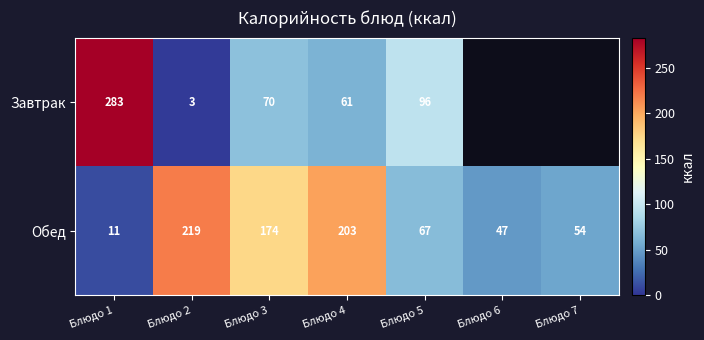

The Завтрак series shows 96 at Блюдо 5. True or false?

True